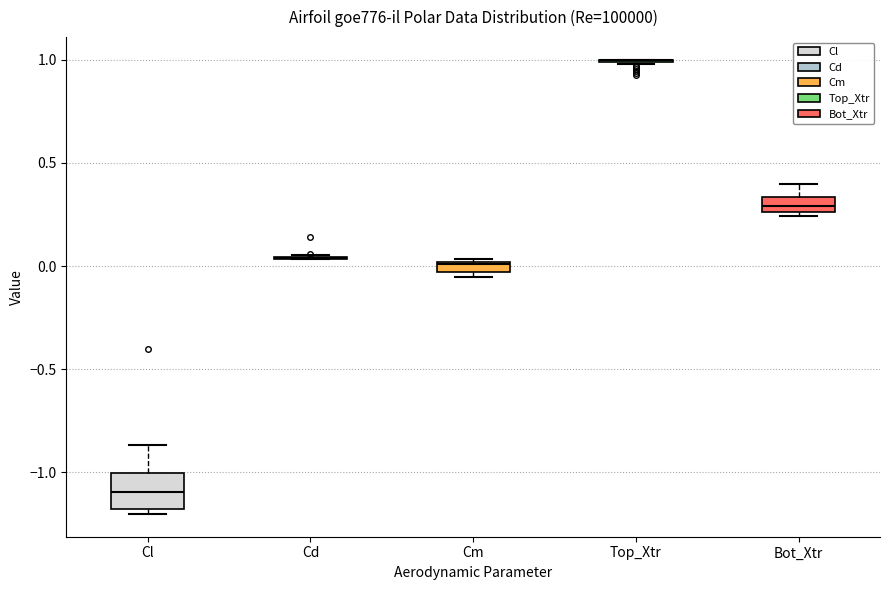

Comparing the boxes themselves (not the whiskers), which one is the tallest?

Cl